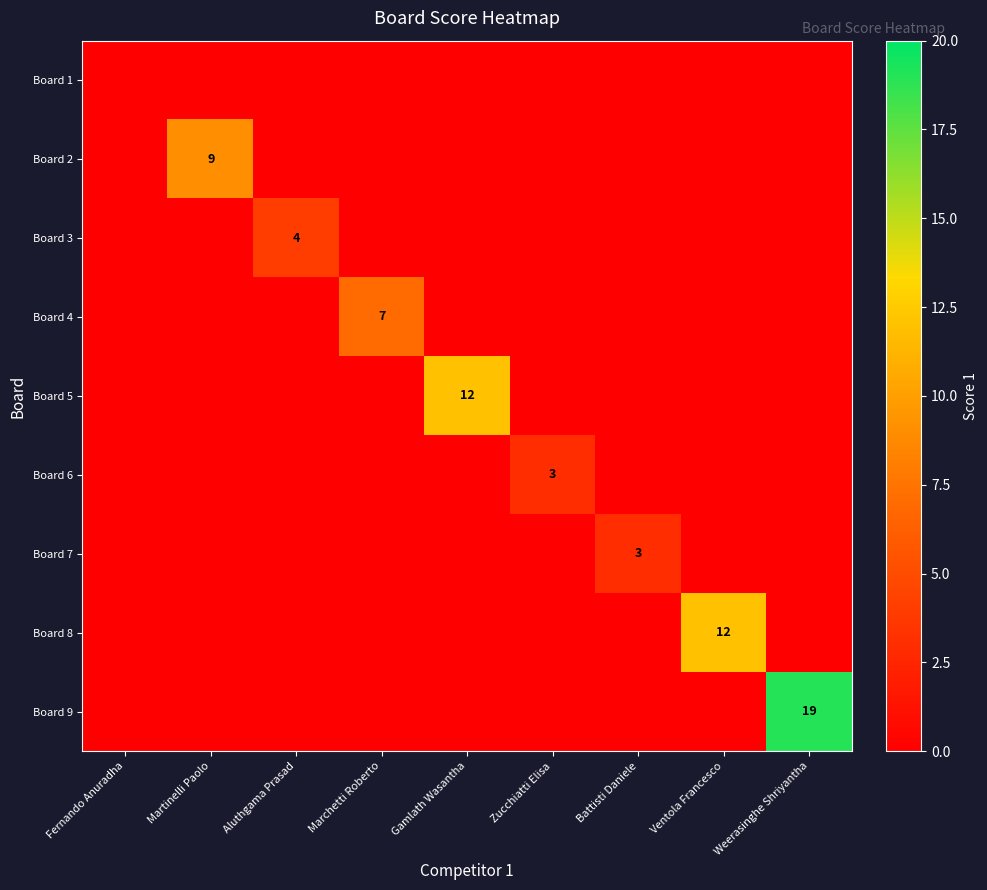

Which series has the largest total across all categories?

Board 9